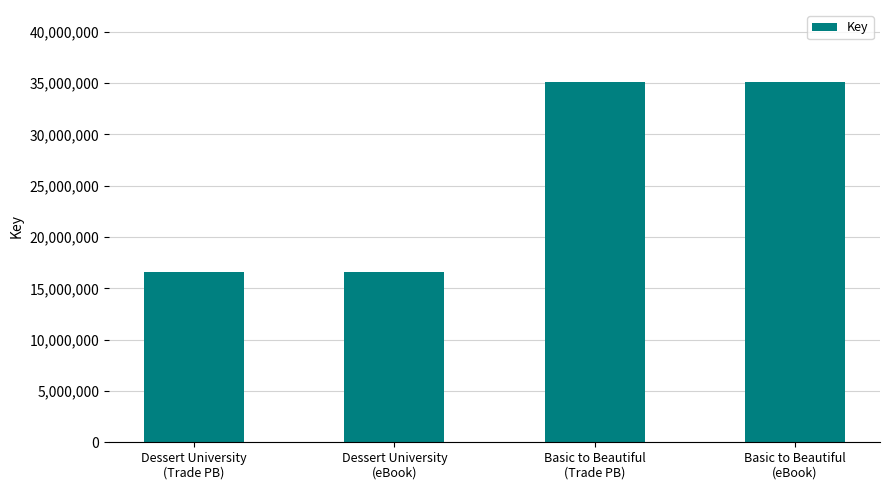

What is the greatest value displayed?

35103132